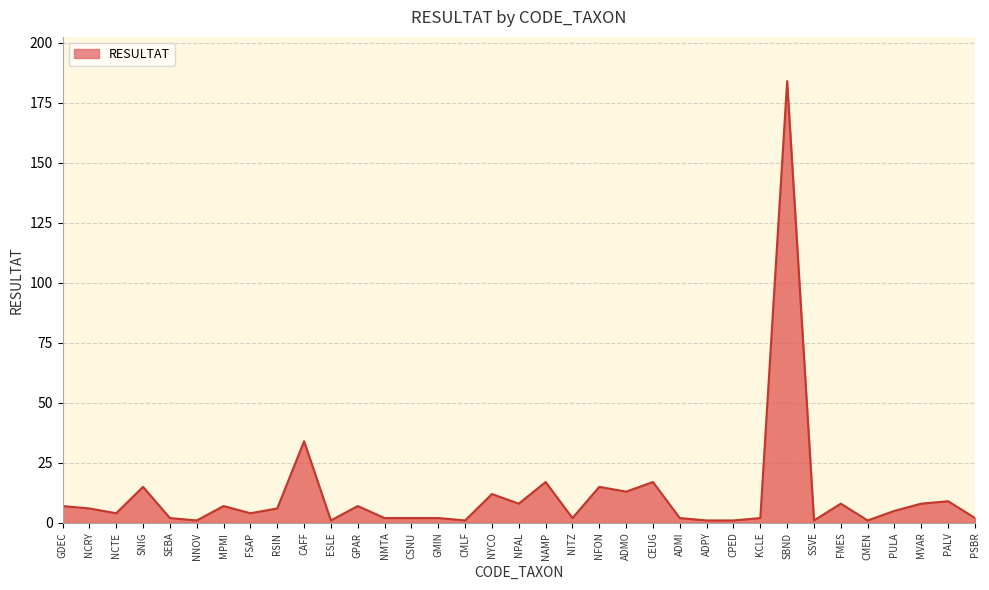

Reading left to right, what are all the values shown in this chart?

7	6	4	15	2	1	7	4	6	34	1	7	2	2	2	1	12	8	17	2	15	13	17	2	1	1	2	184	1	8	1	5	8	9	2